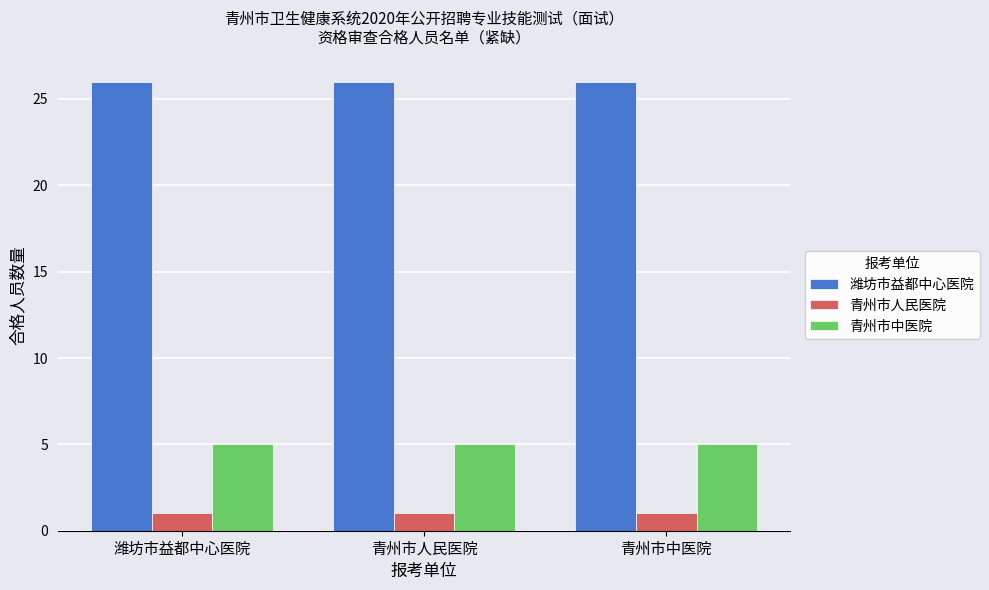

What position from the left is 青州市中医院?

3